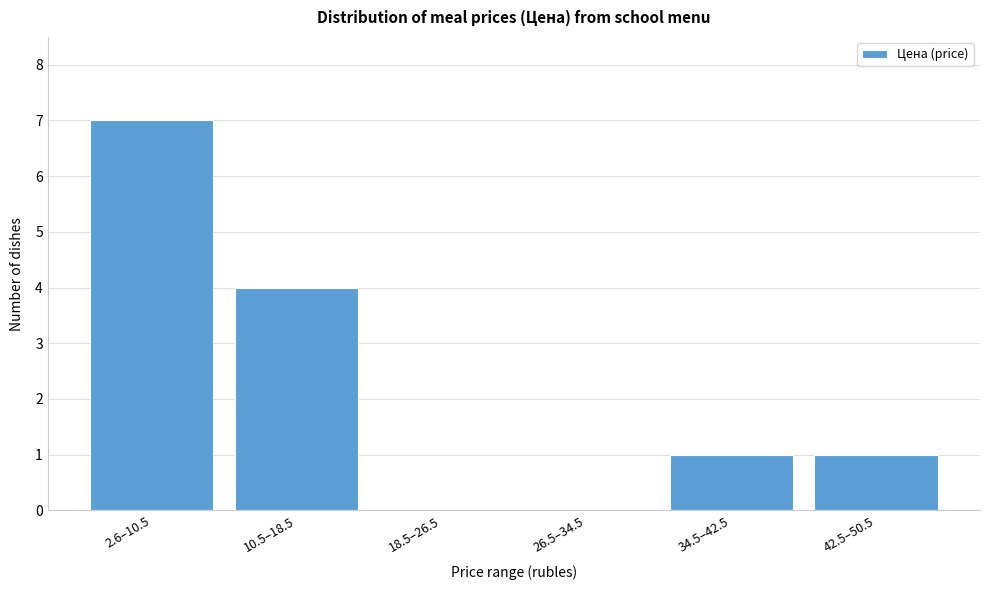

Reading left to right, list all the values displayed in this chart.

2.6–10.5=7	10.5–18.5=4	18.5–26.5=0	26.5–34.5=0	34.5–42.5=1	42.5–50.5=1